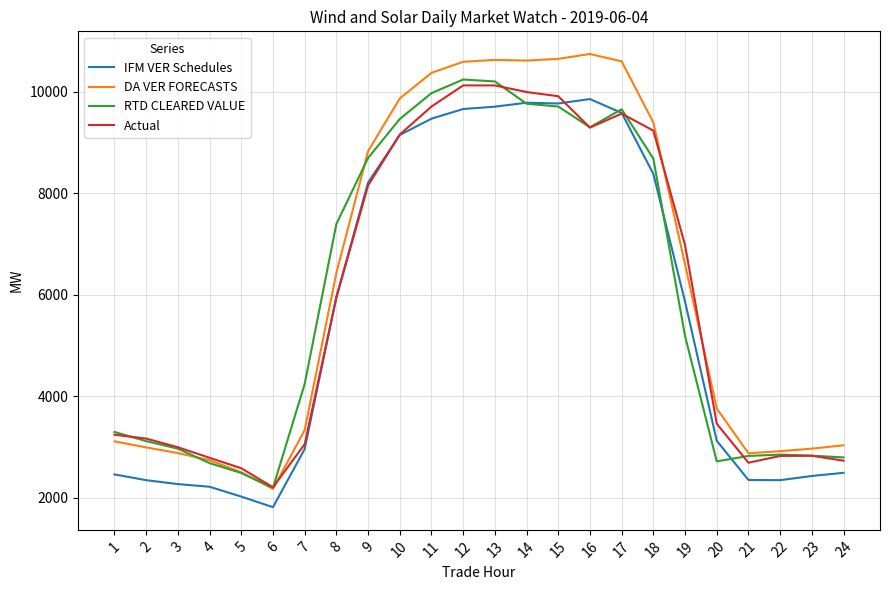

At which label is Actual closest to 6165?

8